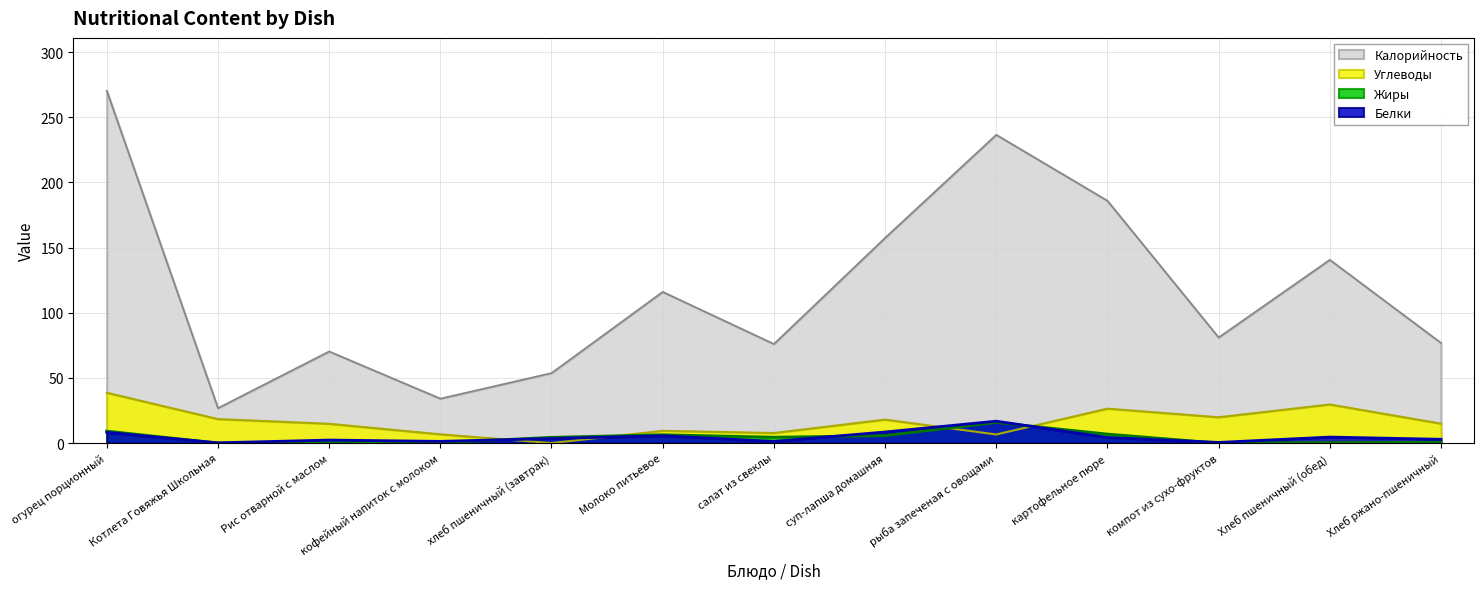

True or false: Калорийность has a value of 157.4 at суп-лапша домашняя.

True